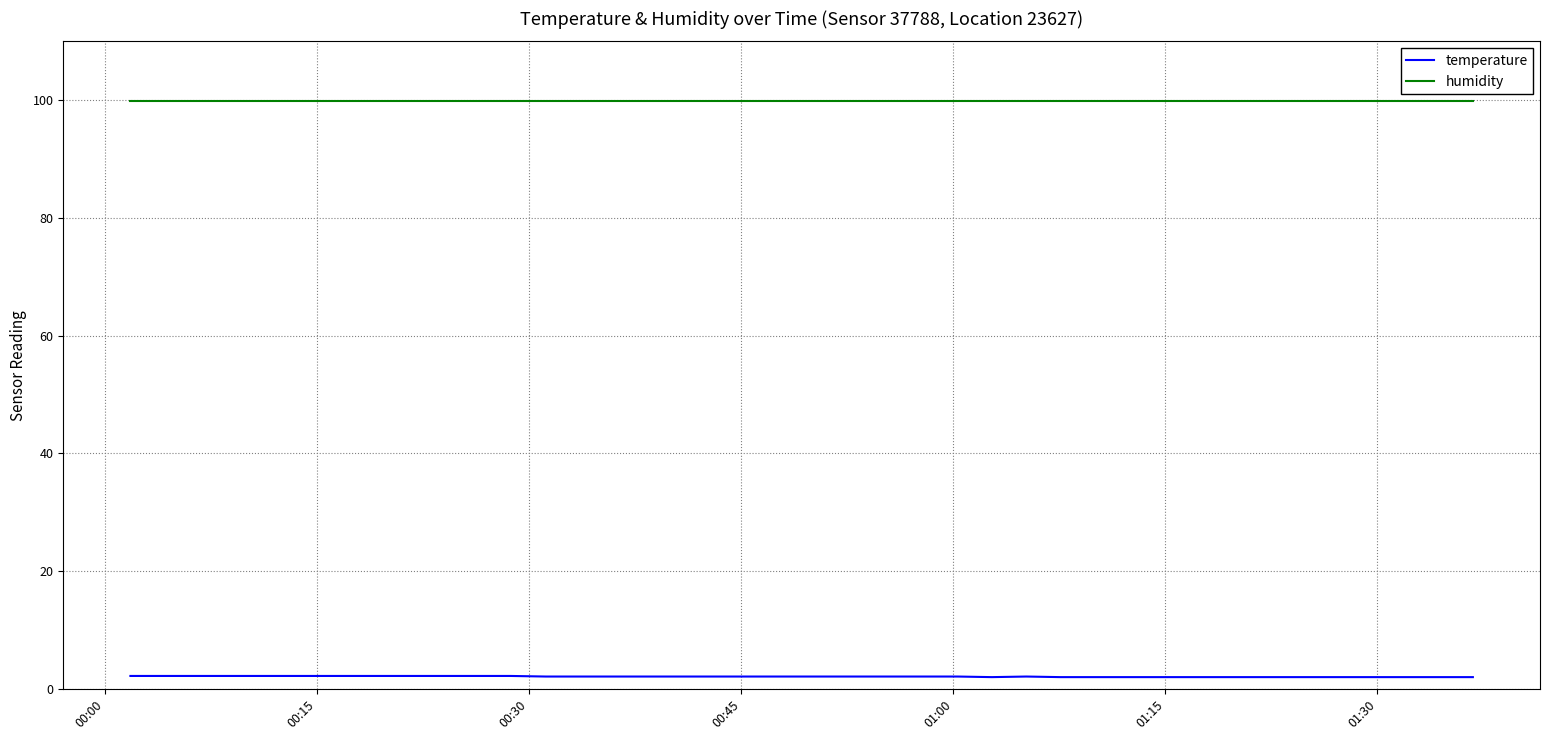

True or false: temperature and humidity intersect in this chart.

False